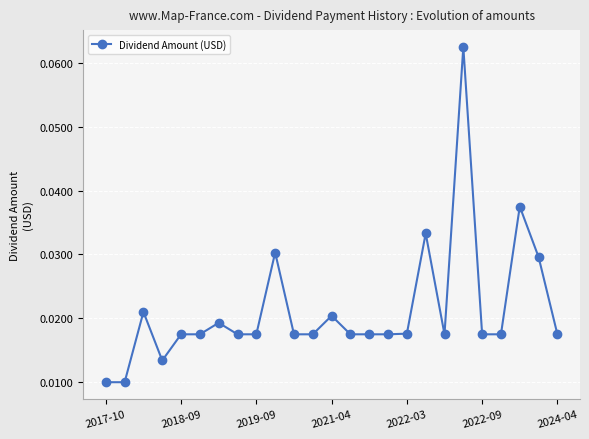

Count the values in the range 0 to 1.

25